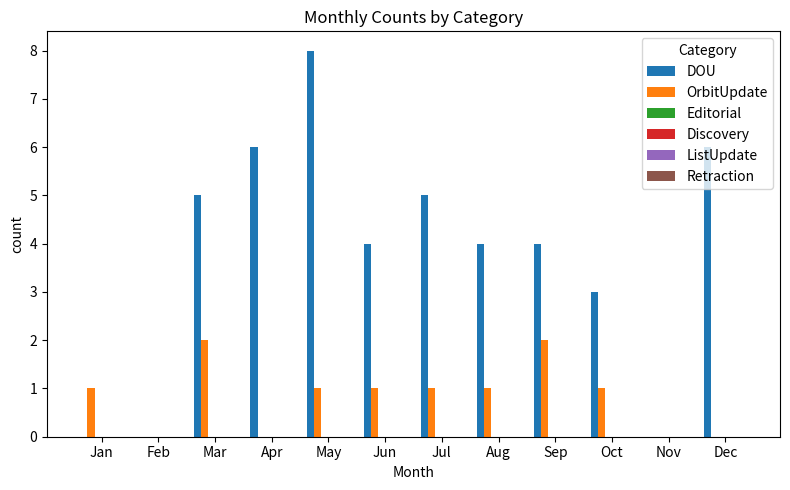

What is the total value across all series at Jun?

5